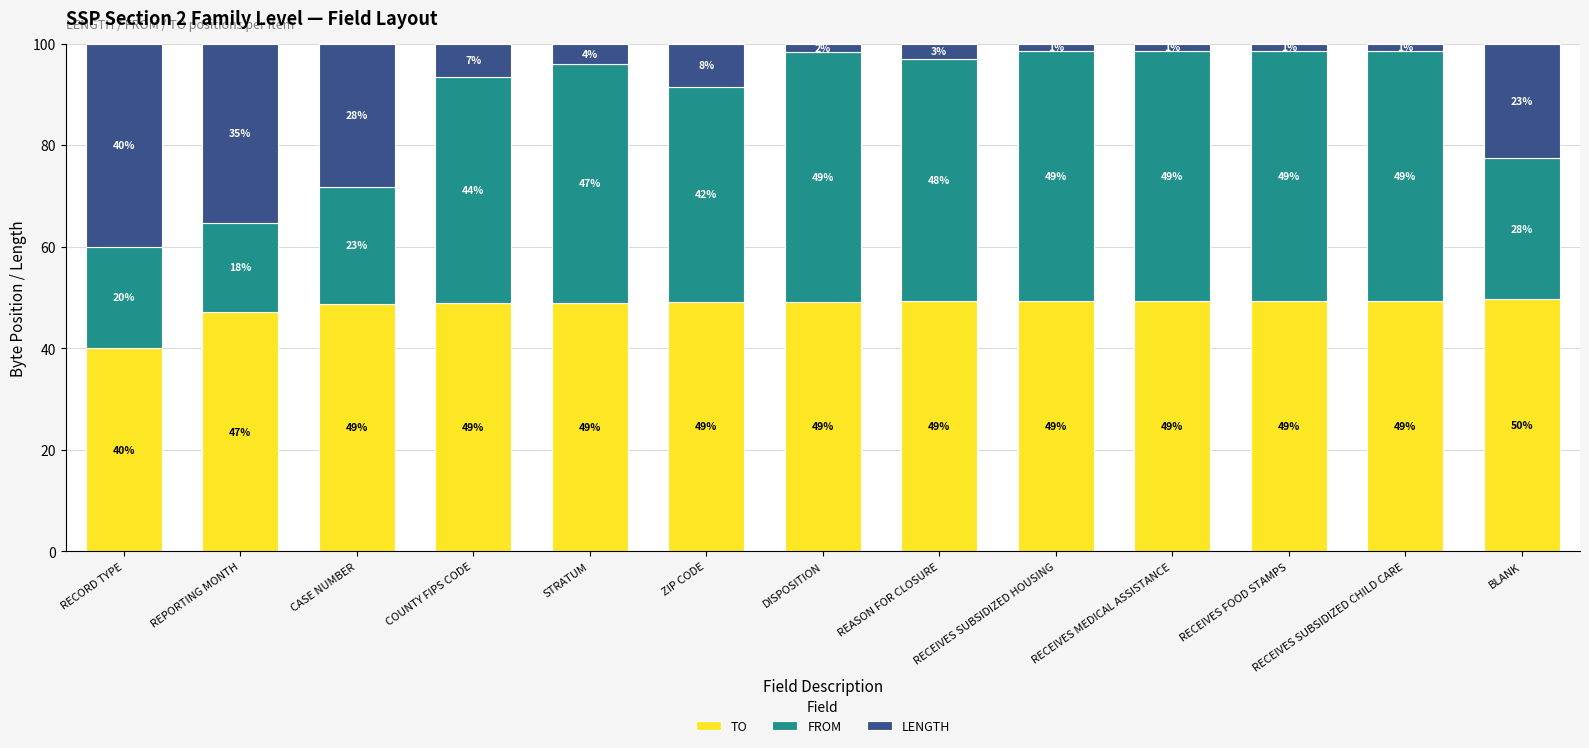

The value of TO at RECORD TYPE is 40.0. True or false?

True